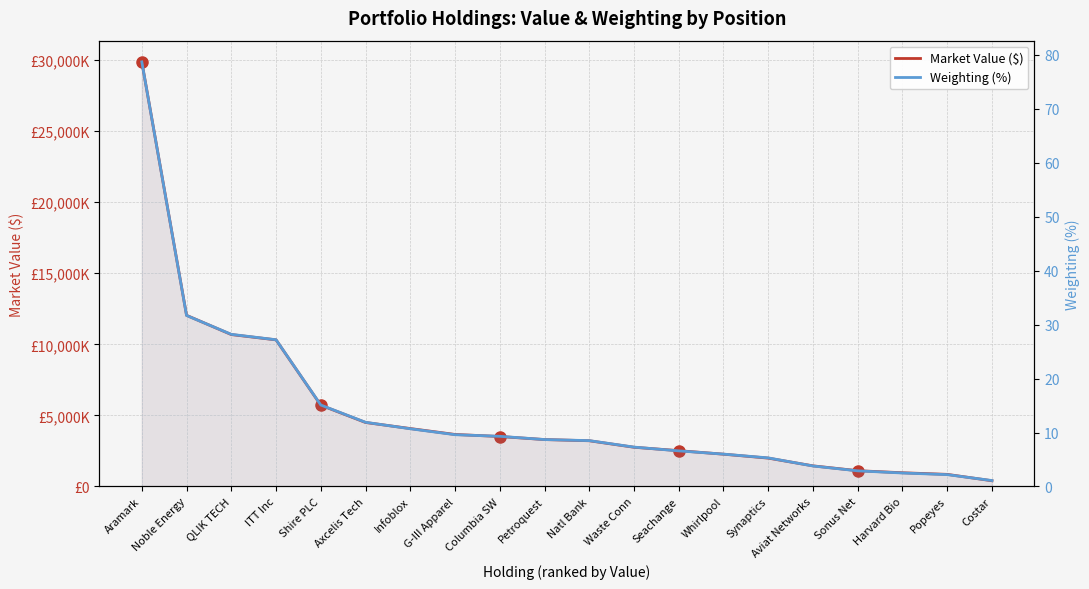

Is the value of Market Value ($) at Columbia SW greater than the value of Weighting (%) at QLIK TECH?

Yes